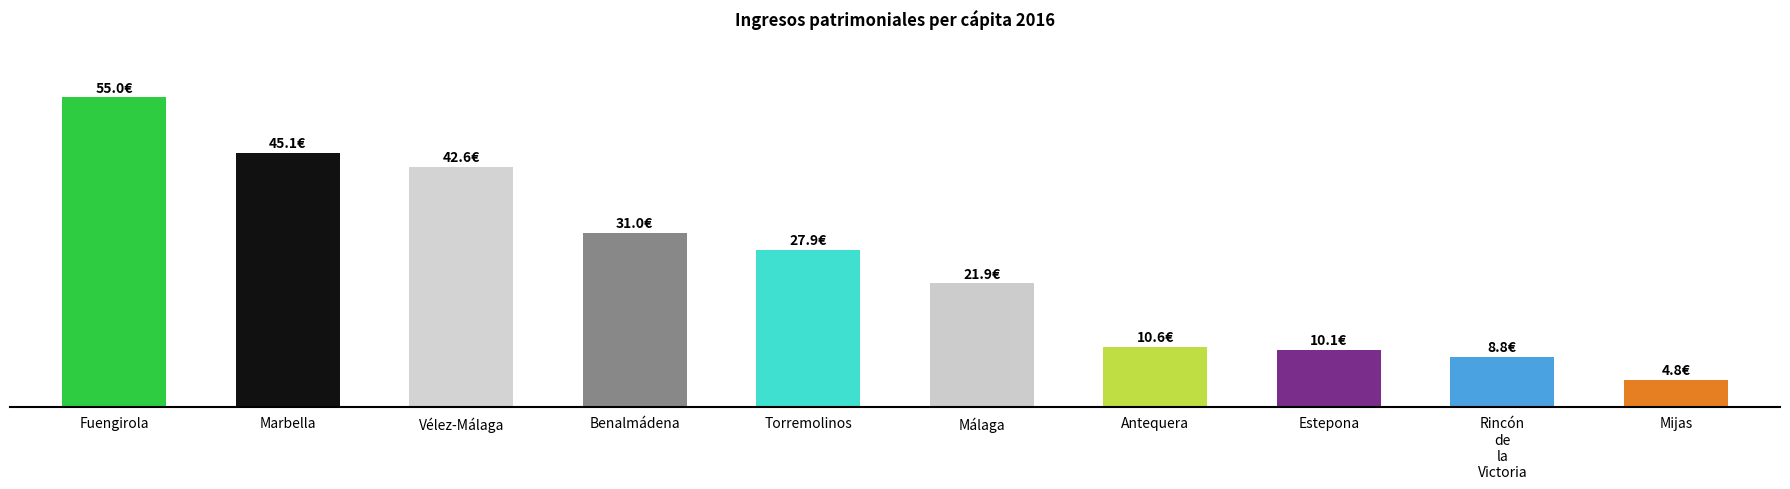

Rank the categories by value from highest to lowest.

Fuengirola, Marbella, Vélez-Málaga, Benalmádena, Torremolinos, Málaga, Antequera, Estepona, Rincón
de
la
Victoria, Mijas